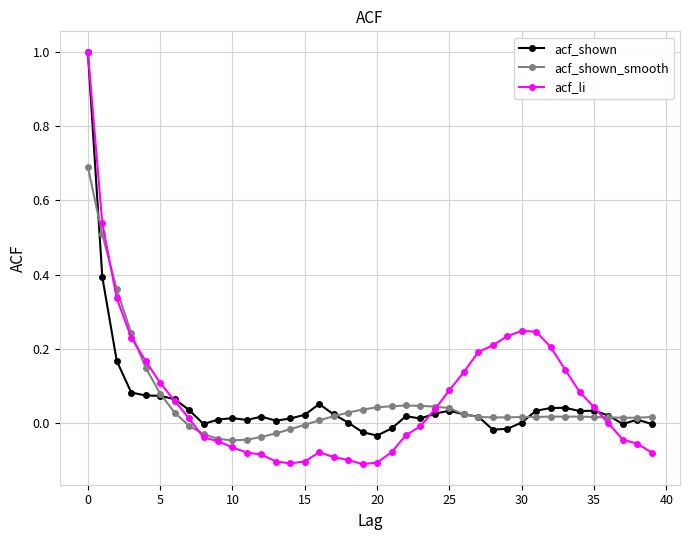

What is the greatest value displayed?

1.0